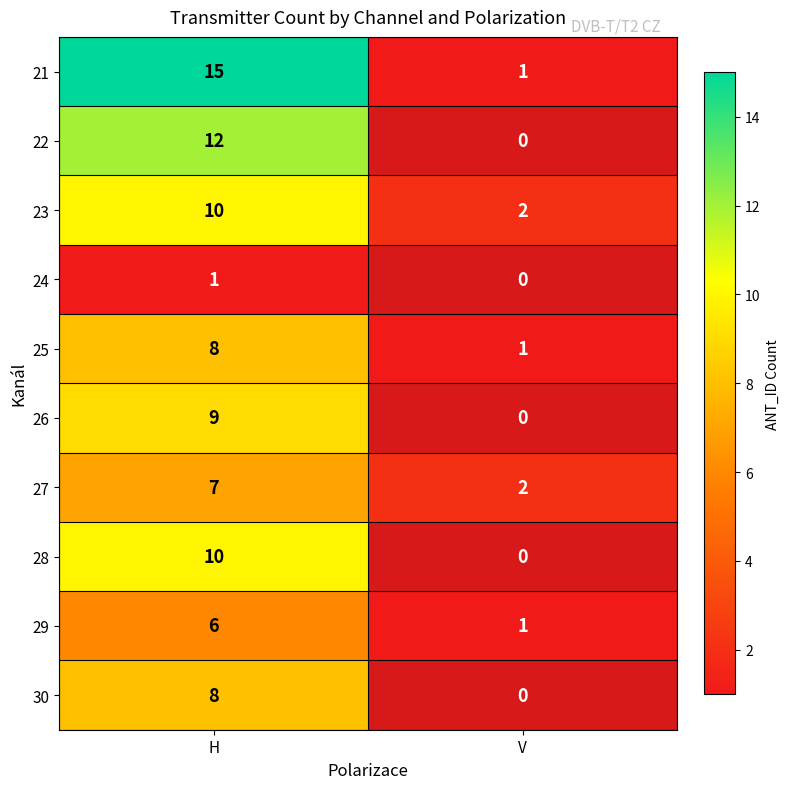

Rank the categories by 29 value from highest to lowest.

H, V